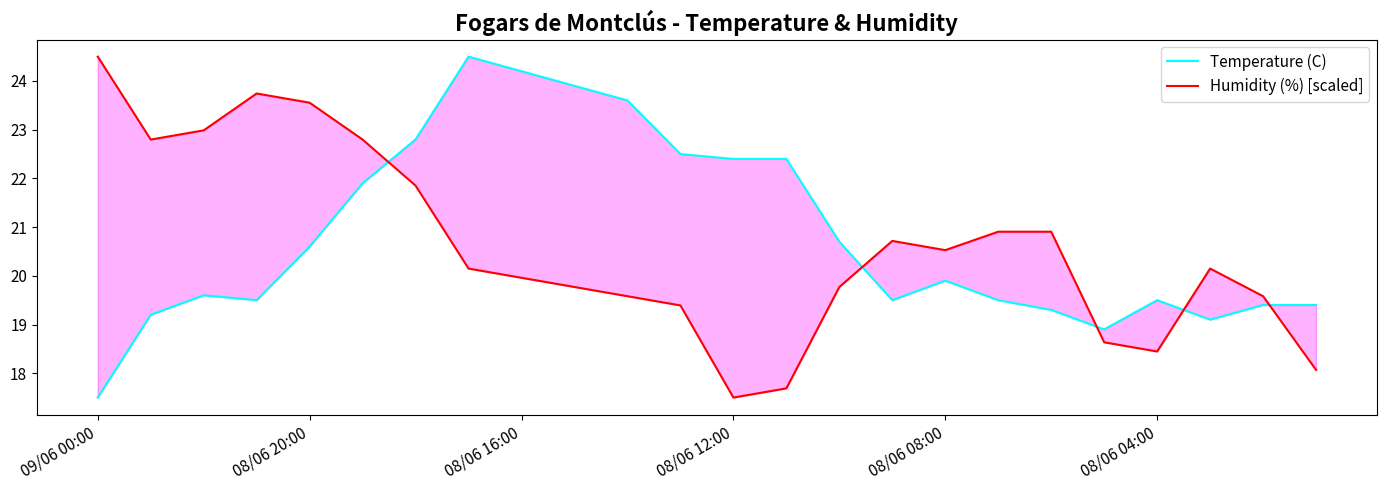

What is the difference between the maximum and minimum values in the Humidity (%) [scaled] series?

7.0